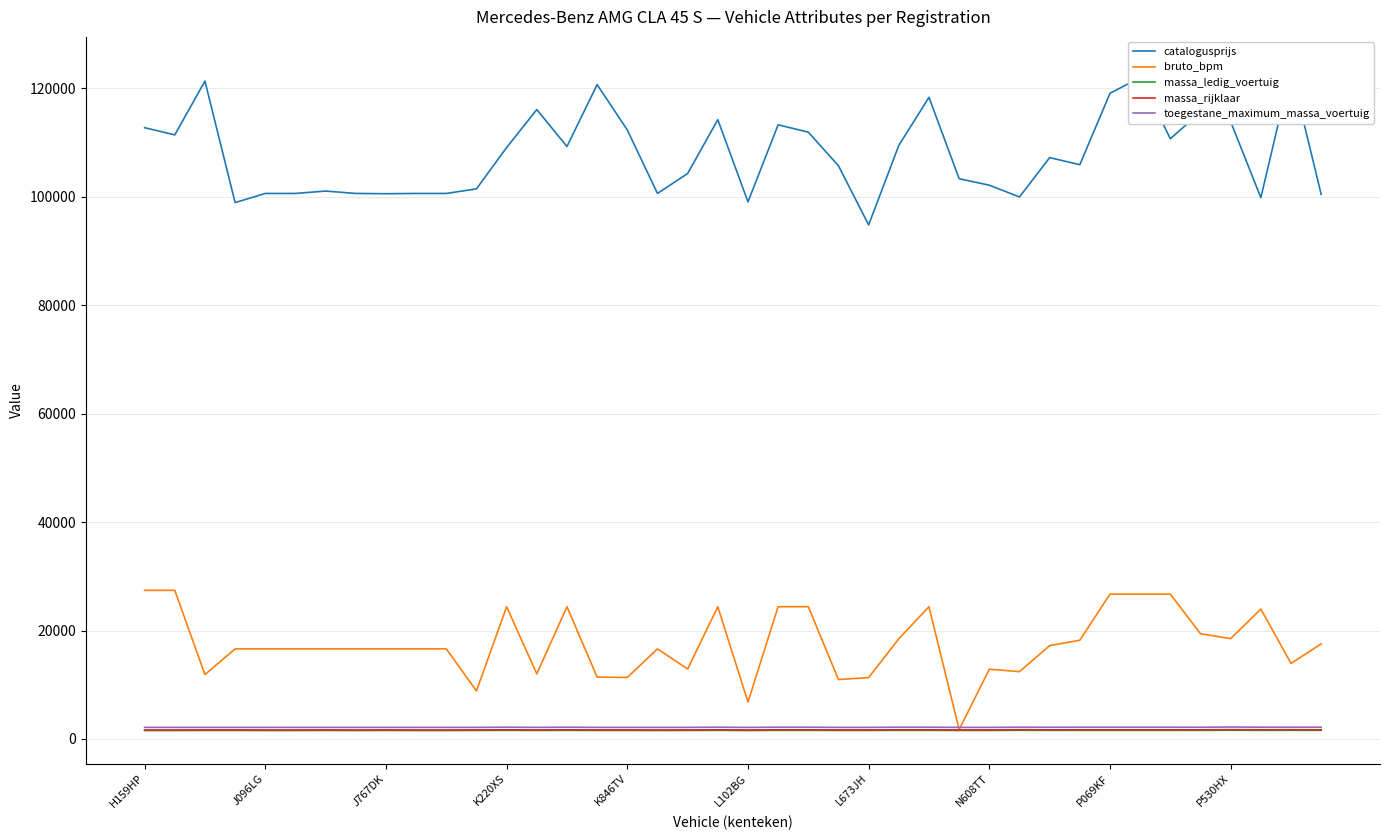

What is the difference between the maximum and minimum values in the catalogusprijs series?

28582